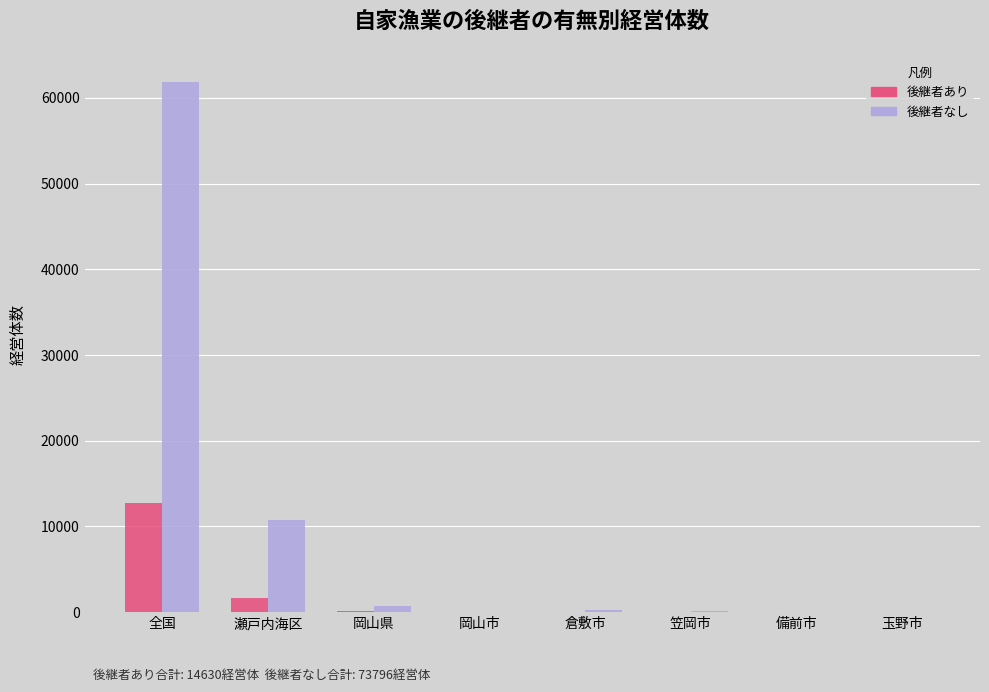

What is the total value across all series at 瀬戸内海区?

12388